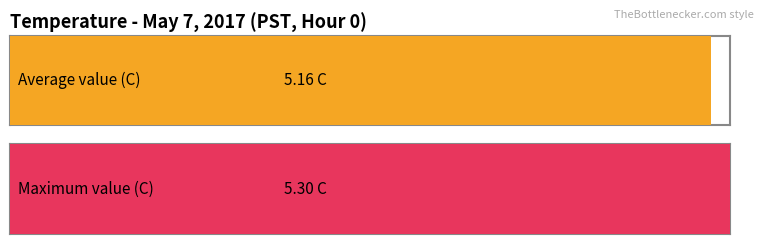

What is the difference between the highest and lowest values at 1?

0.1